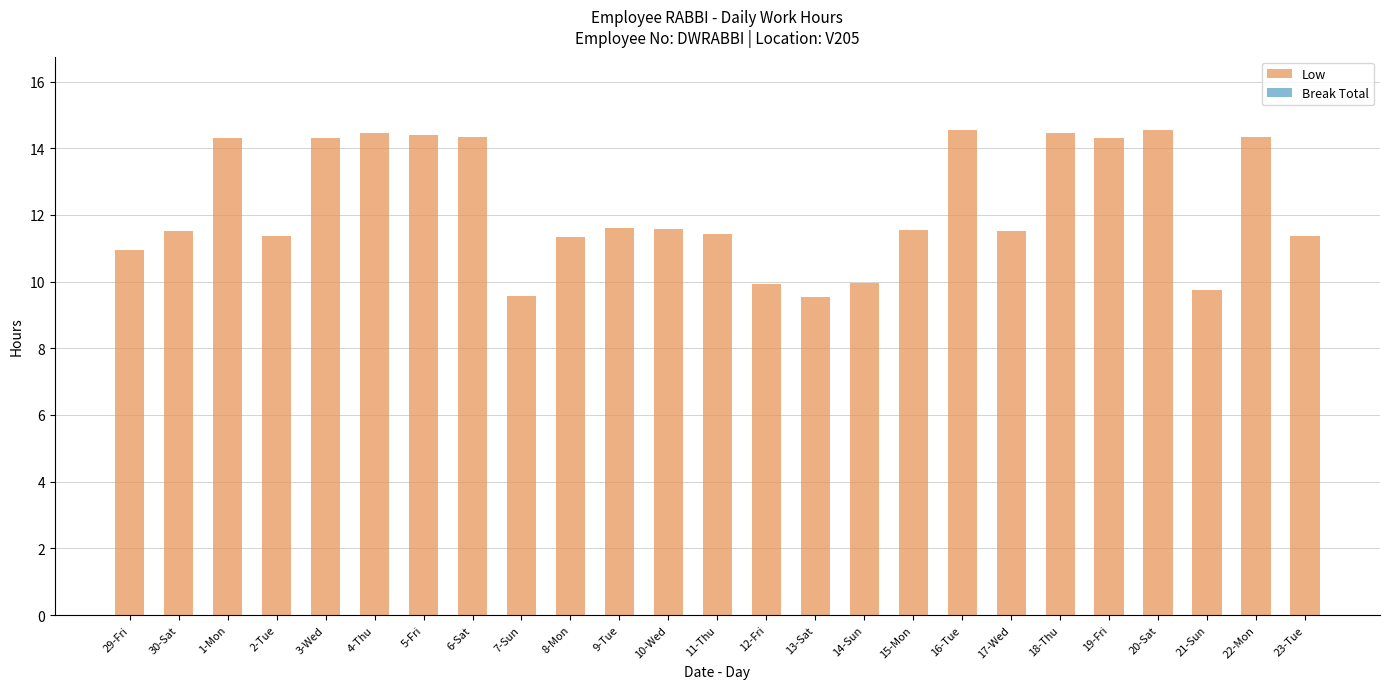

Which has a higher value, 19-Fri or 23-Tue?

19-Fri